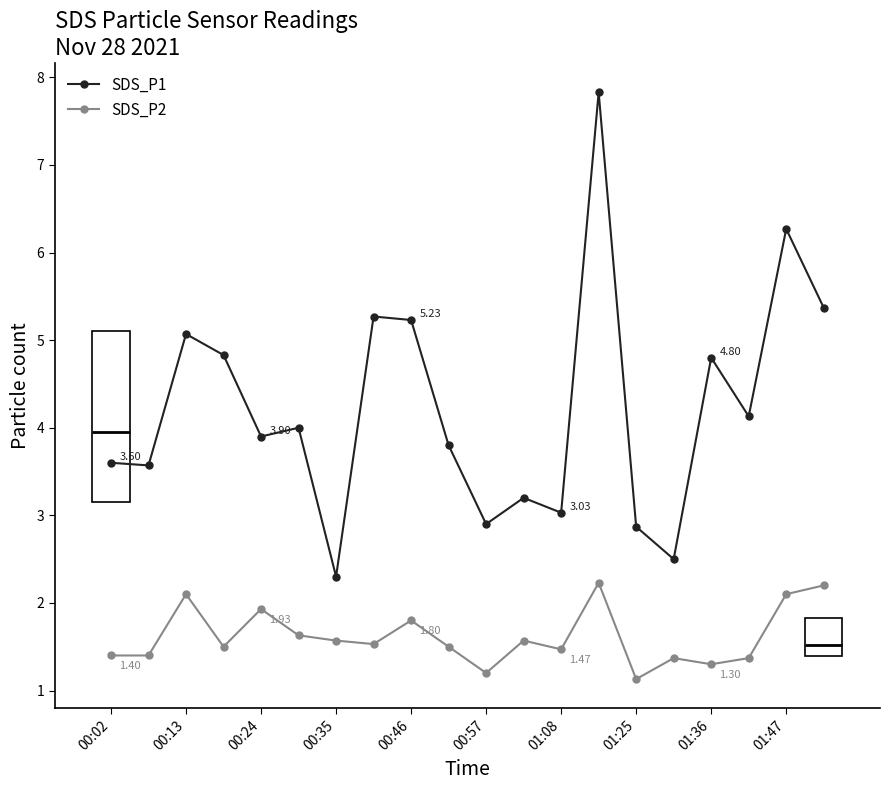

True or false: SDS_P1 has more than 1 interior local peaks.

True